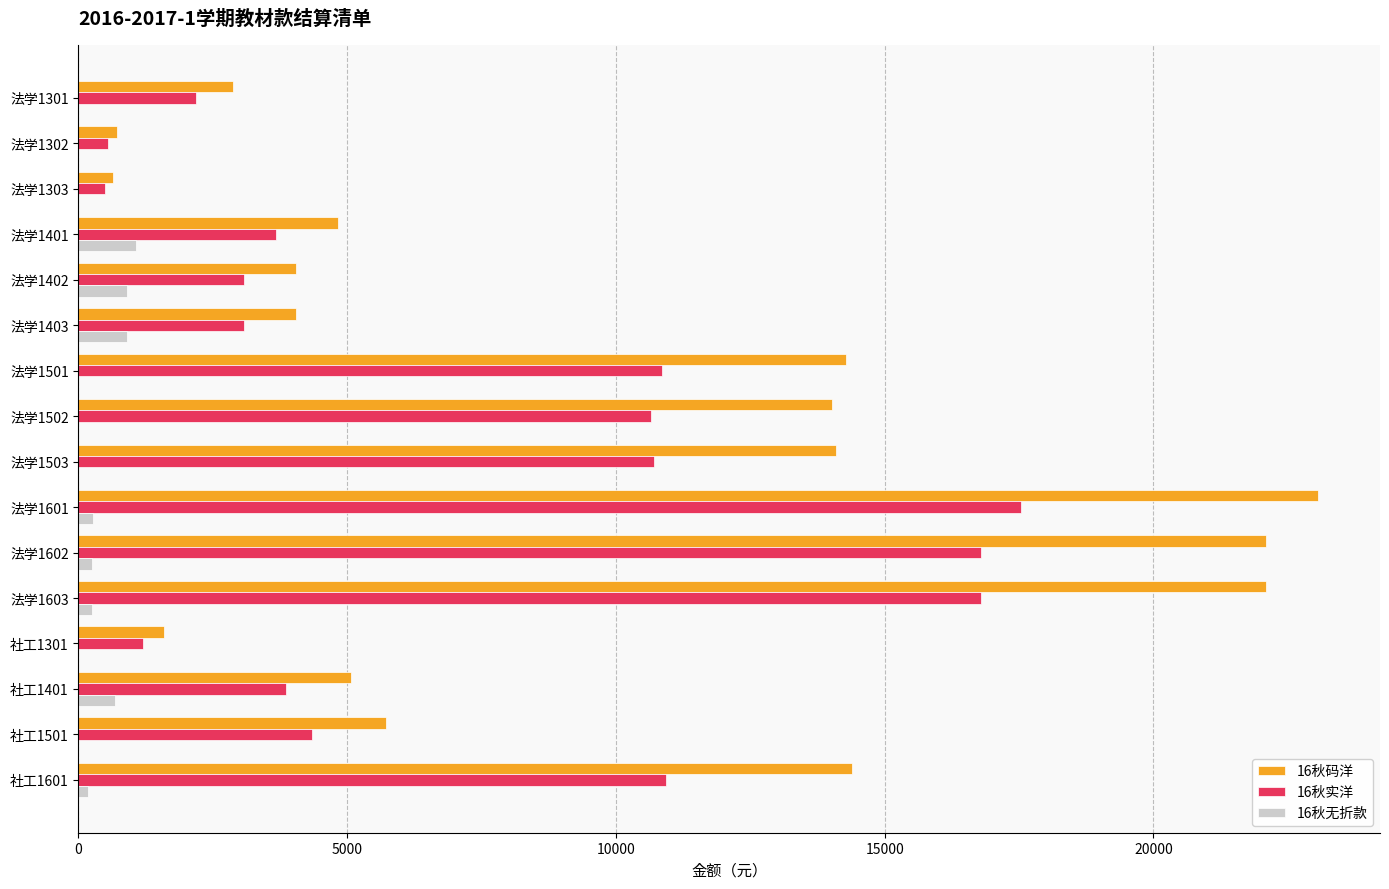

What is the sum of all 16秋码洋 values?

153590.3